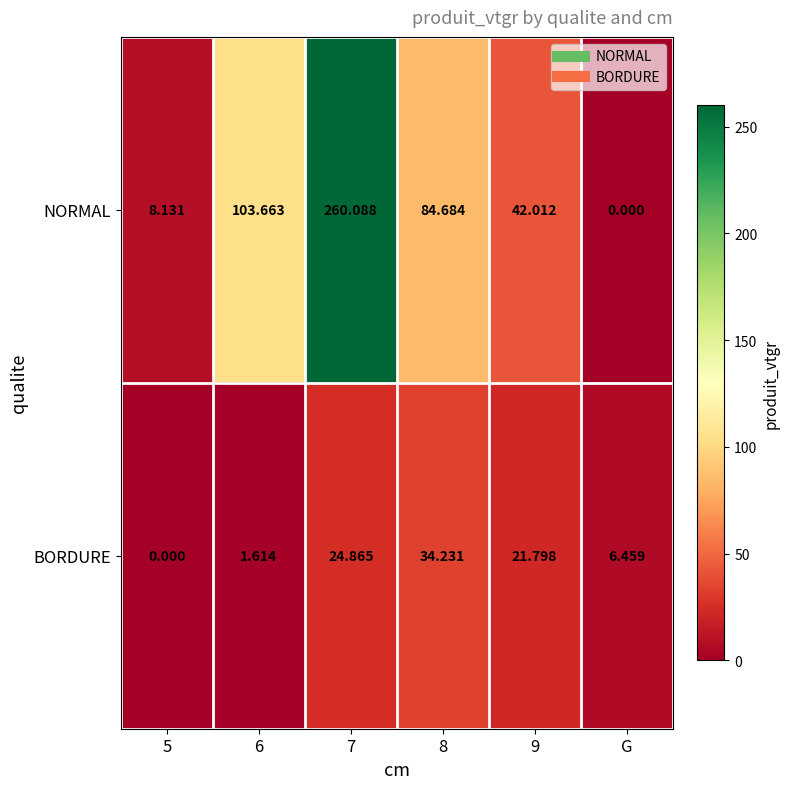

Count the number of data series in this chart.

2